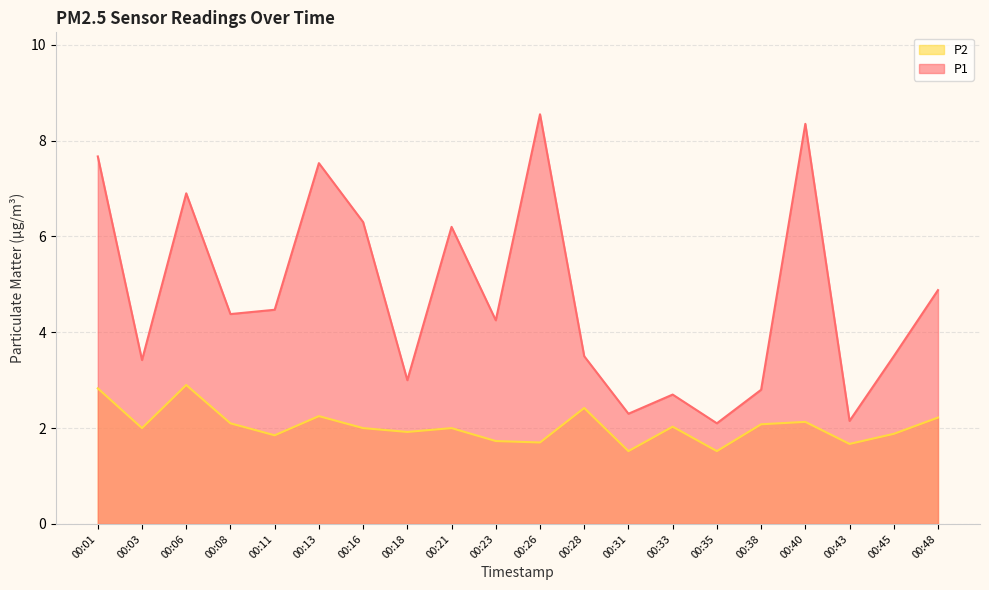

Is it true that P2 equals 3.3 at 00:33?

False